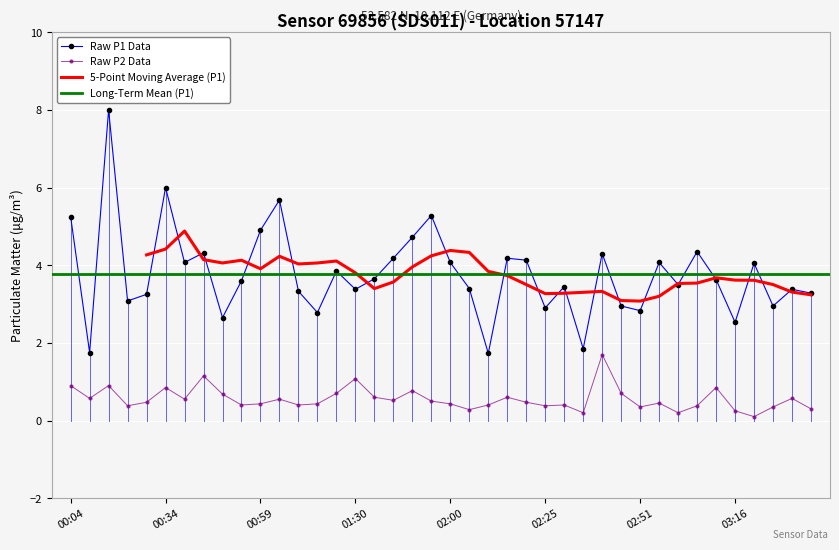

Rank the categories by P1 value from highest to lowest.

00:19, 00:34, 01:04, 01:55, 00:04, 00:59, 01:50, 03:06, 00:44, 02:41, 01:45, 02:15, 02:20, 00:39, 02:00, 02:56, 03:21, 01:25, 01:40, 03:11, 00:54, 03:01, 02:30, 02:05, 01:30, 03:31, 01:09, 03:36, 00:29, 00:24, 02:46, 03:26, 02:25, 02:51, 01:14, 00:49, 03:16, 02:36, 00:14, 02:10